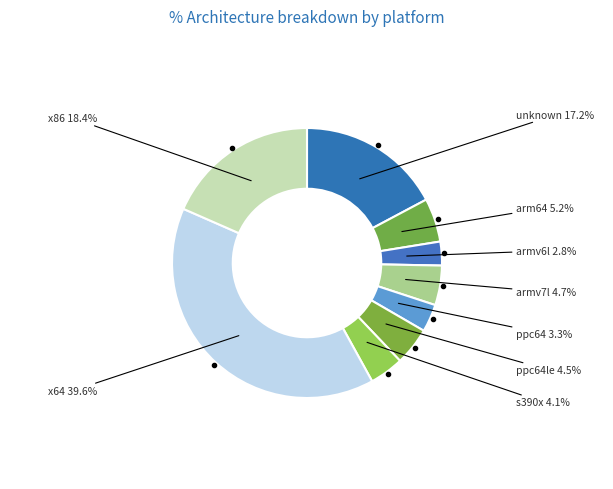

To the nearest percent, what is the difference between the largest and smallest slice percentages?

37%